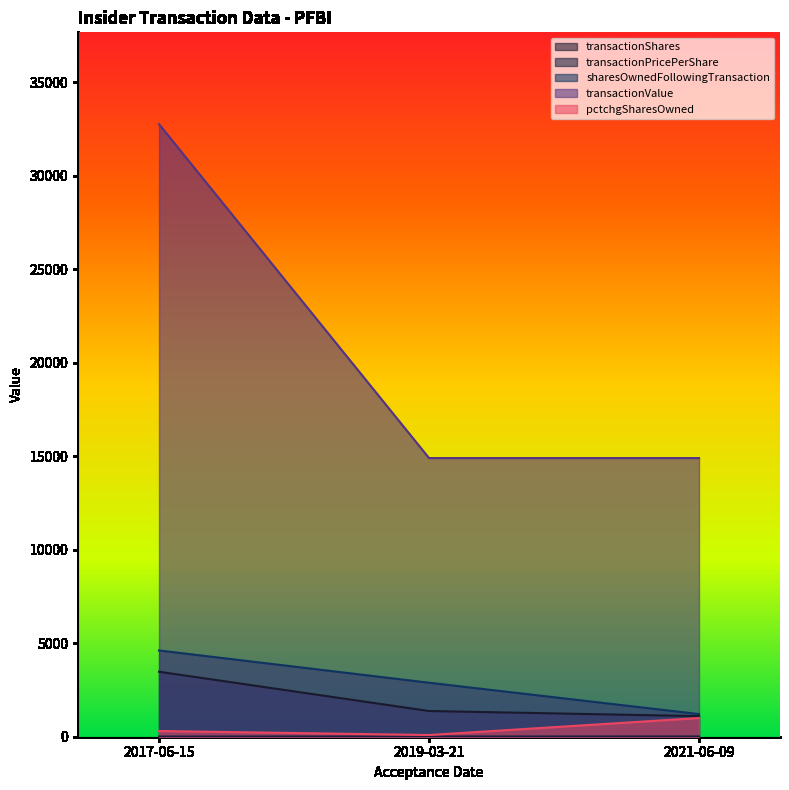

List the series in order of their peak value, lowest first.

transactionPricePerShare, pctchgSharesOwned, transactionShares, sharesOwnedFollowingTransaction, transactionValue